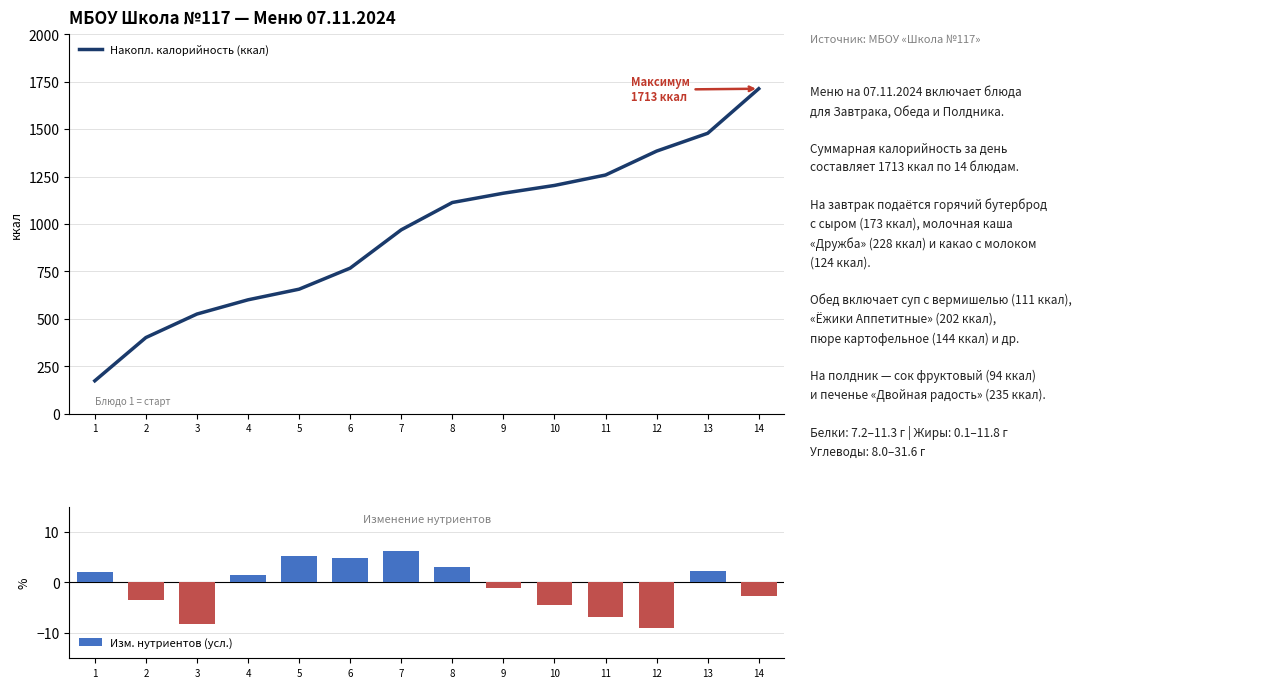

Is the value of Изм. нутриентов (усл.) at 10 greater than the value of Накопл. калорийность (ккал) at 9?

No